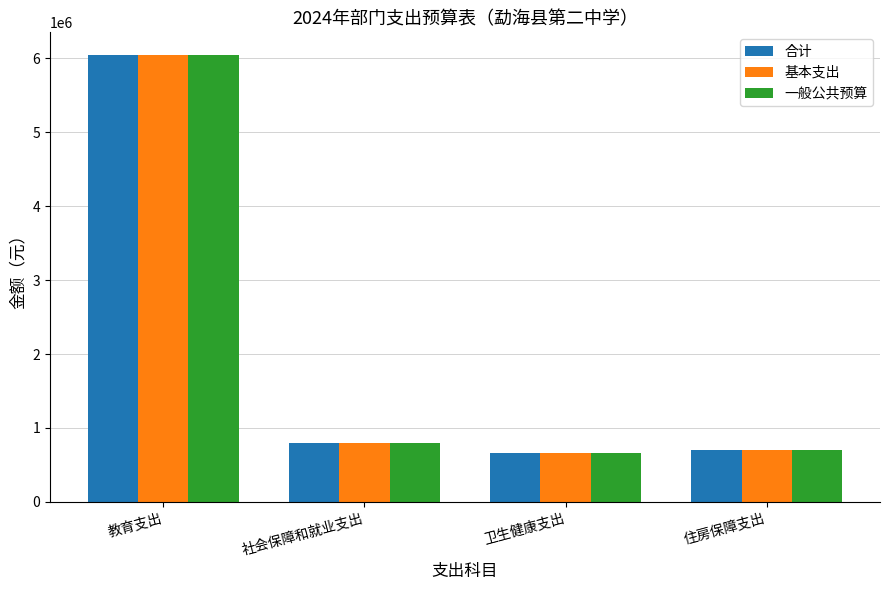

List the labels in order of 基本支出 value, largest first.

教育支出, 社会保障和就业支出, 住房保障支出, 卫生健康支出